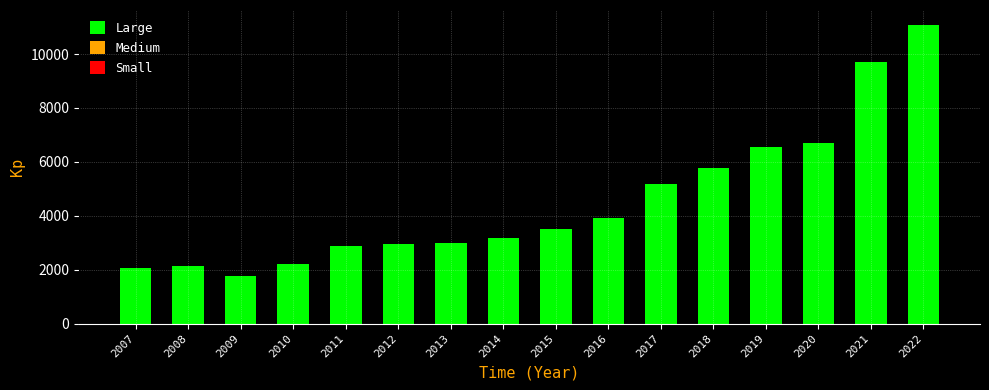

What is the value of the 15th bar from the left?

9715.1